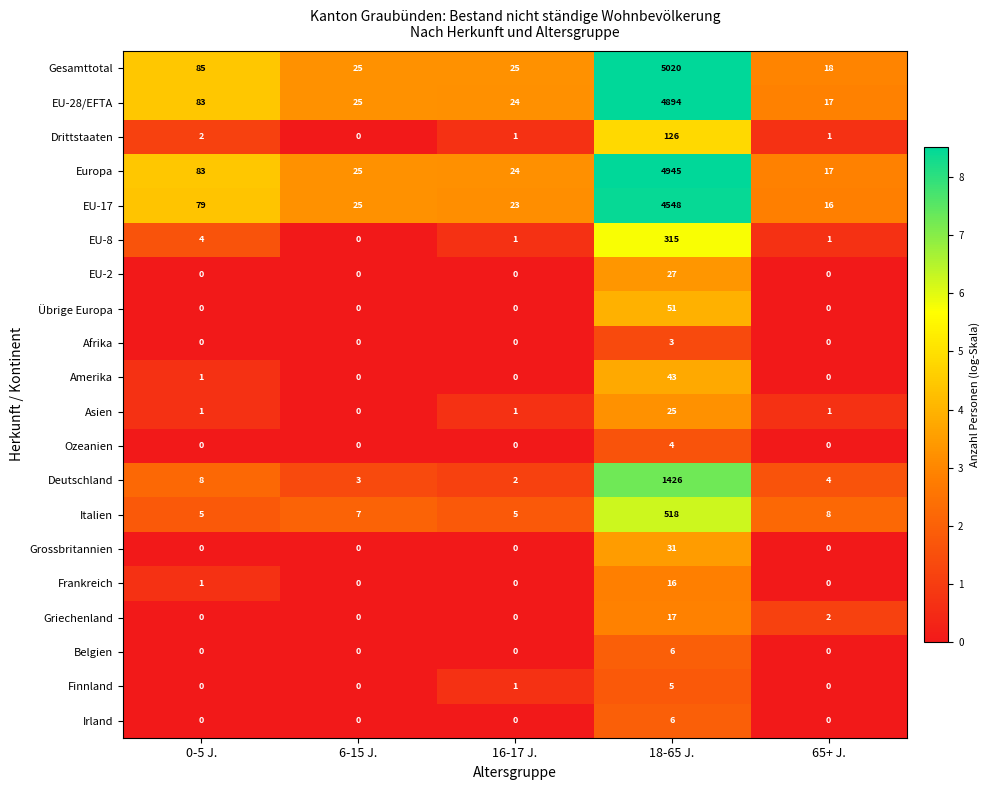

What value does the EU-8 series have at 0-5 J., to the nearest 5?

5